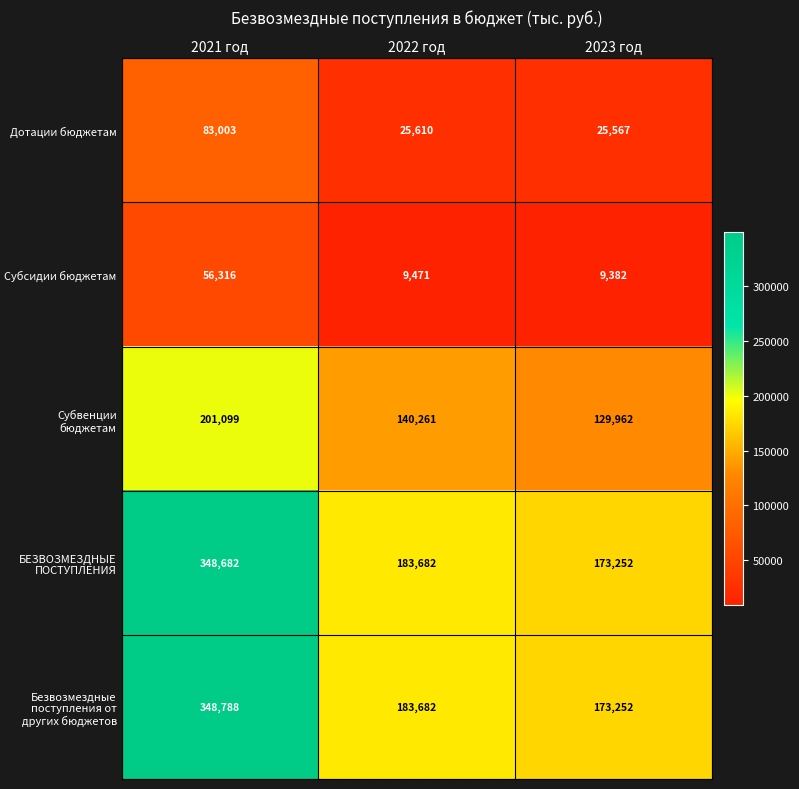

How many distinct data groups are displayed?

5